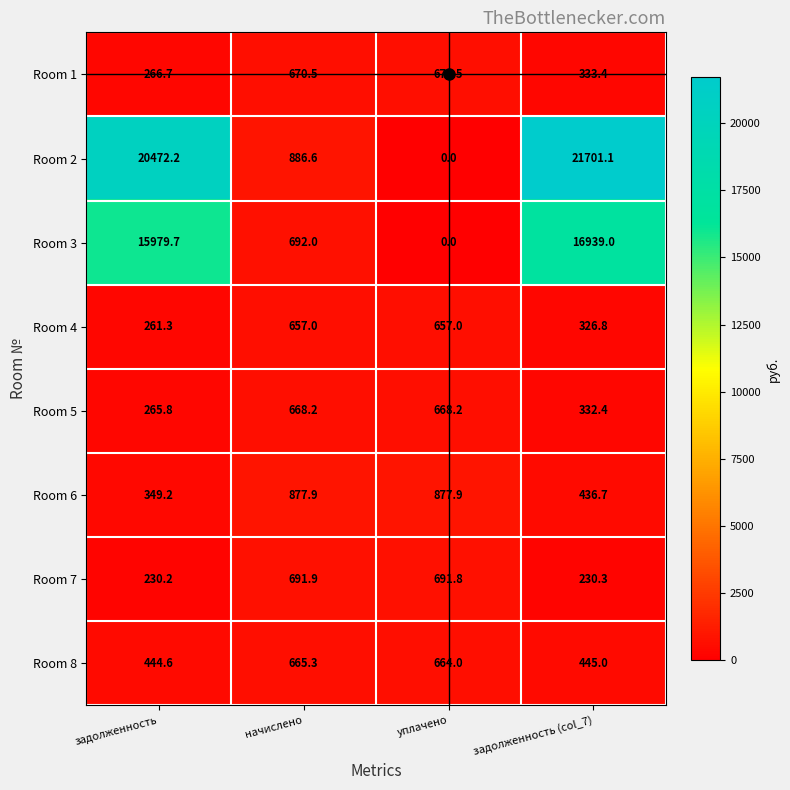

Which category has the highest value across all series?

задолженность (col_7)